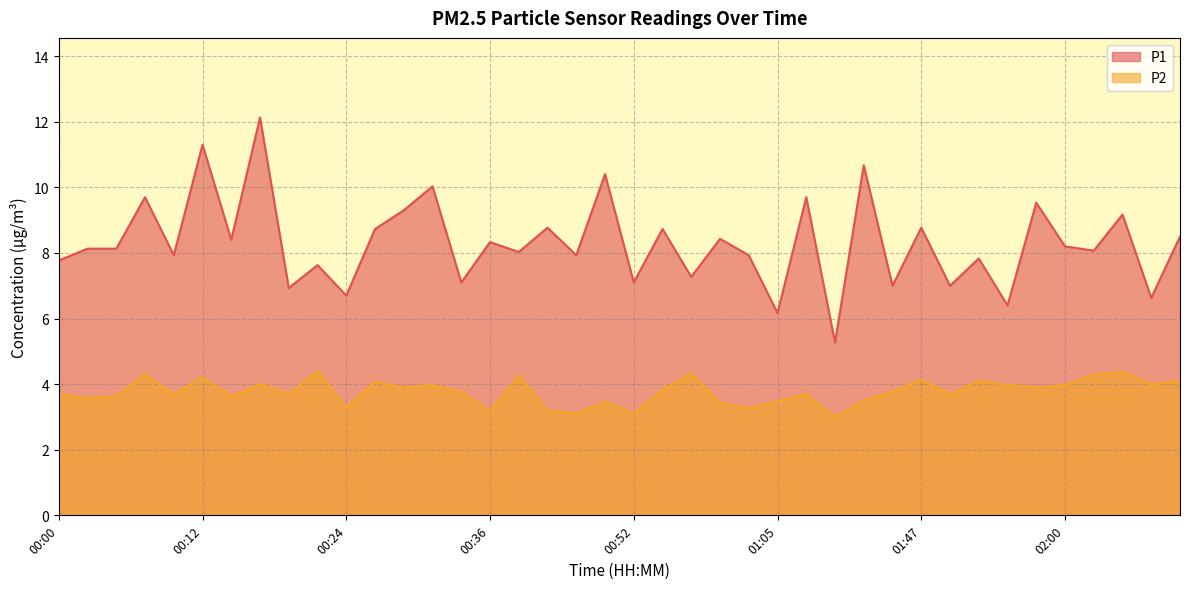

Between 00:05 and 00:52, which series saw the biggest shift?

P1